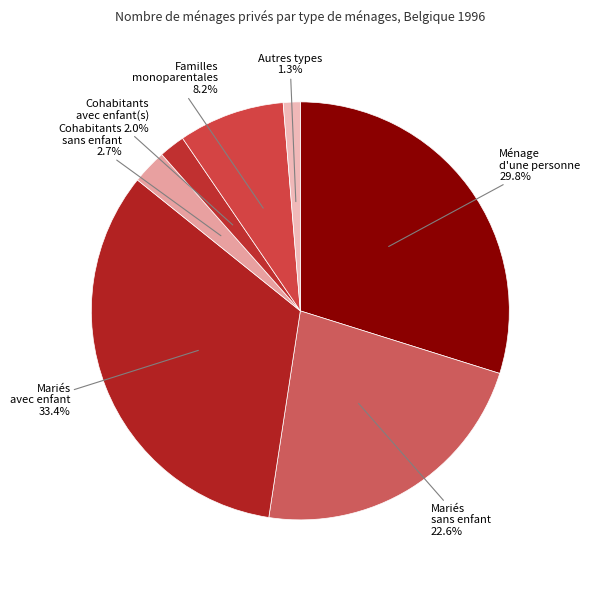

How many segments does this pie chart have?

7